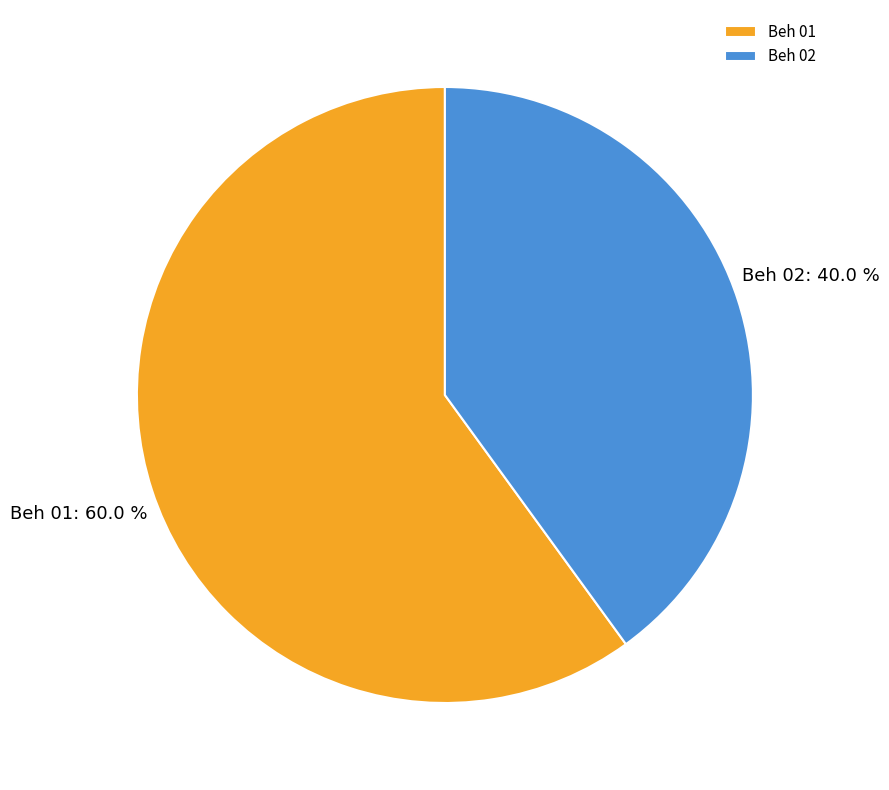

Is it true that Beh 01 is 50% of the pie?

False